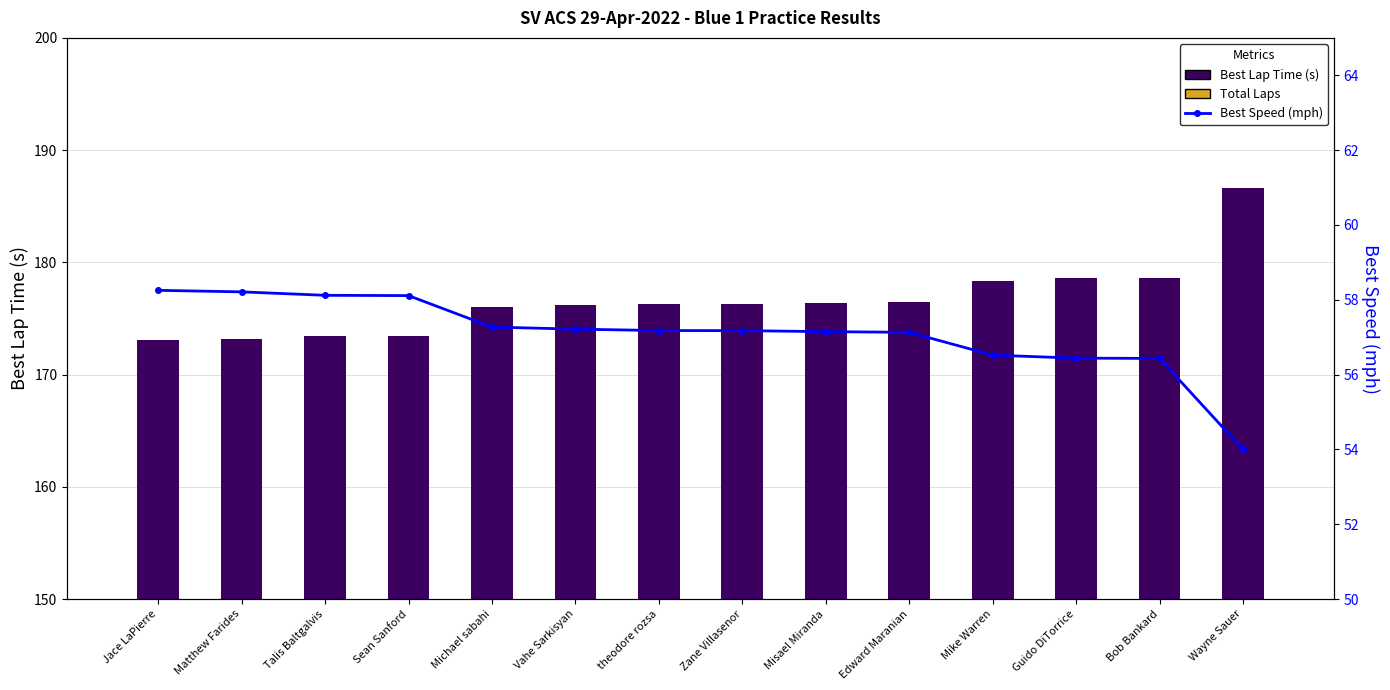

Which series has the widest spread of values?

Best Lap Time (s)